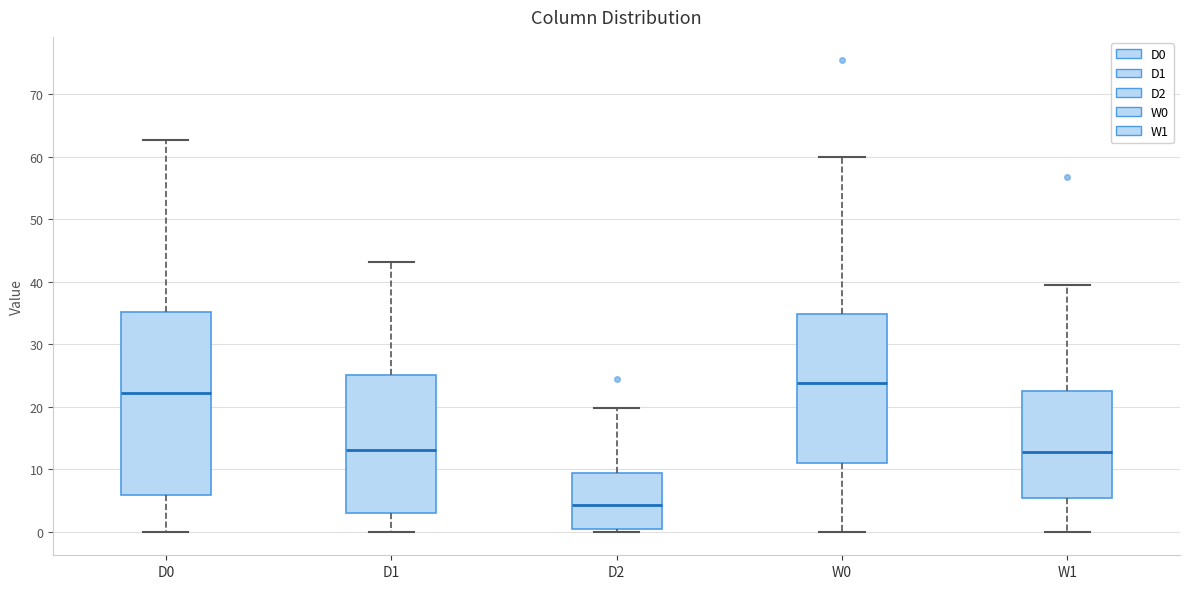

Which box's median line is the highest?

W0